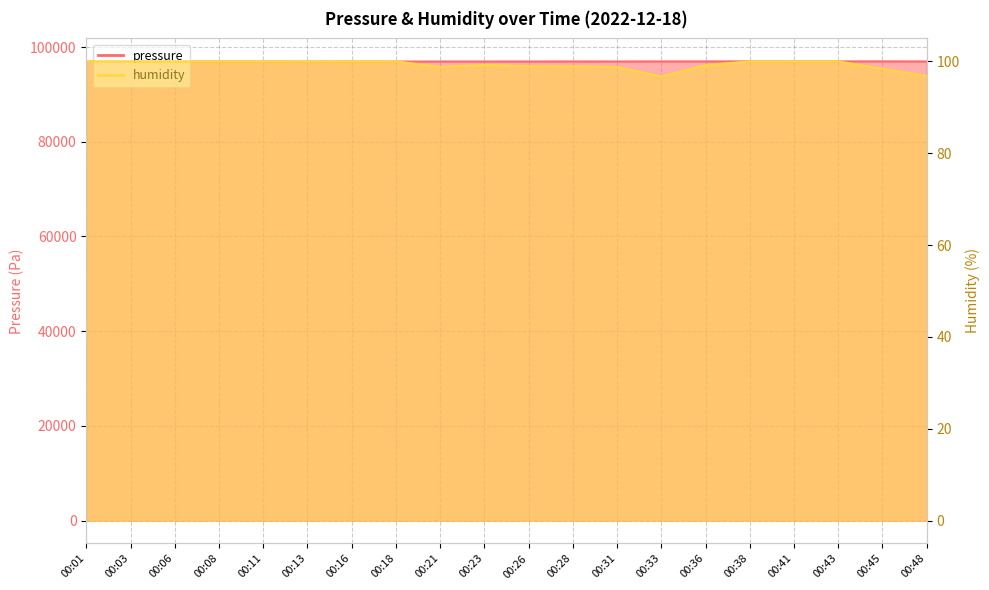

What is the difference between the maximum and minimum values in the humidity series?

3.3